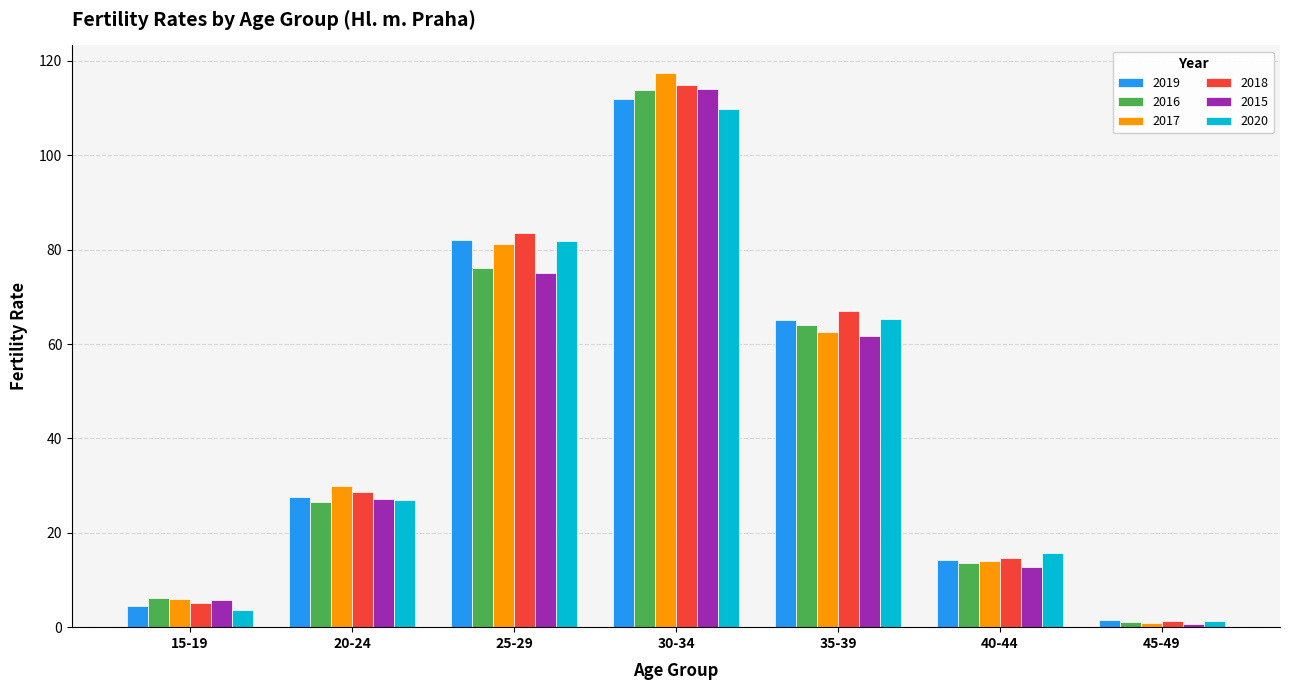

What is the smallest value displayed?

0.7